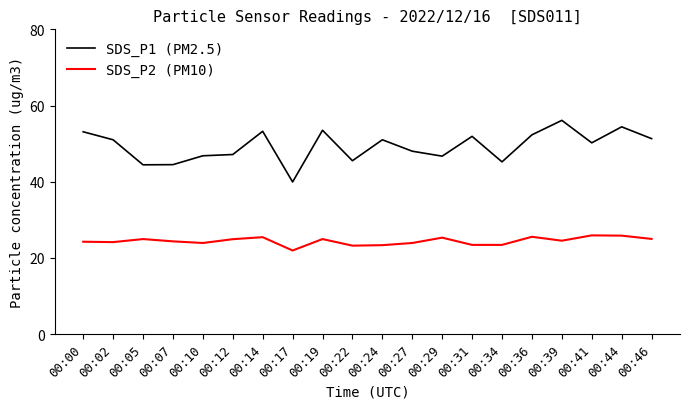

How many series are shown in this chart?

2